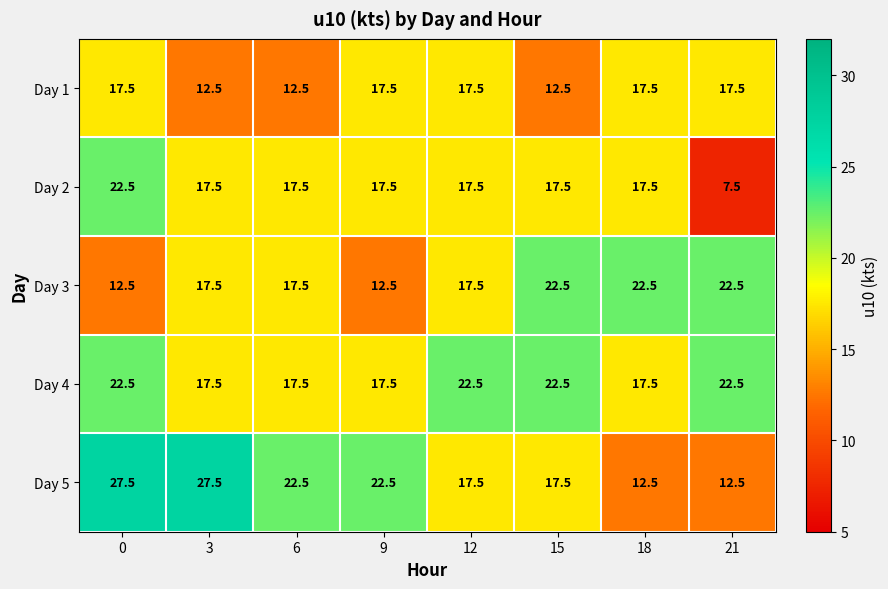

What is the spread (max minus min) of values at 15?

10.0